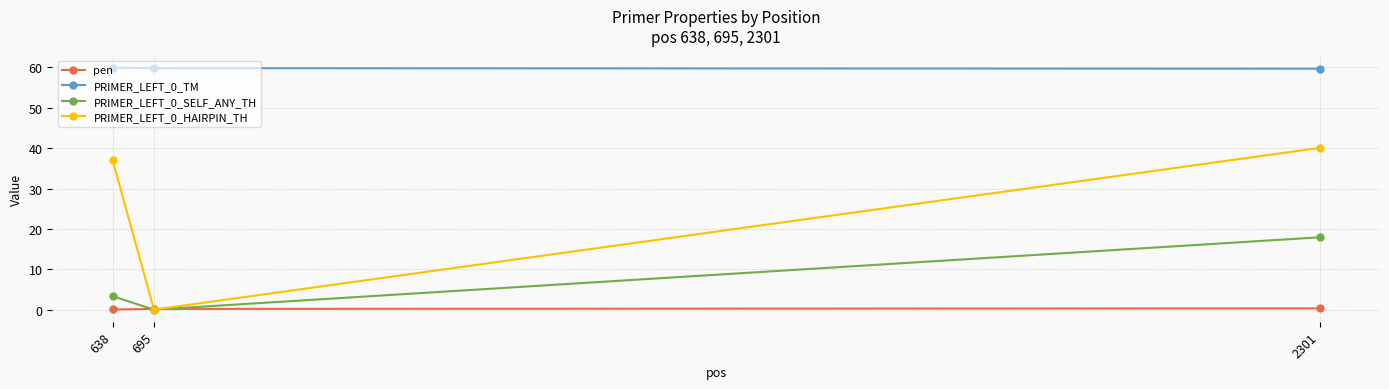

What is the difference between the maximum and second lowest values in the PRIMER_LEFT_0_TM series?

0.1